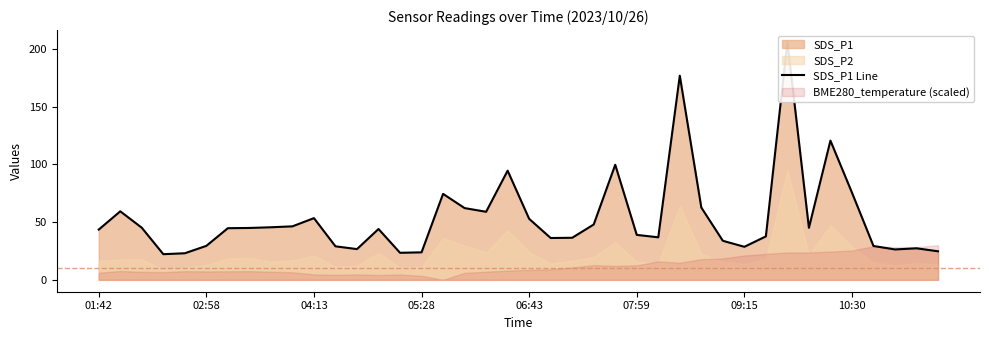

What is the average value?

53.4